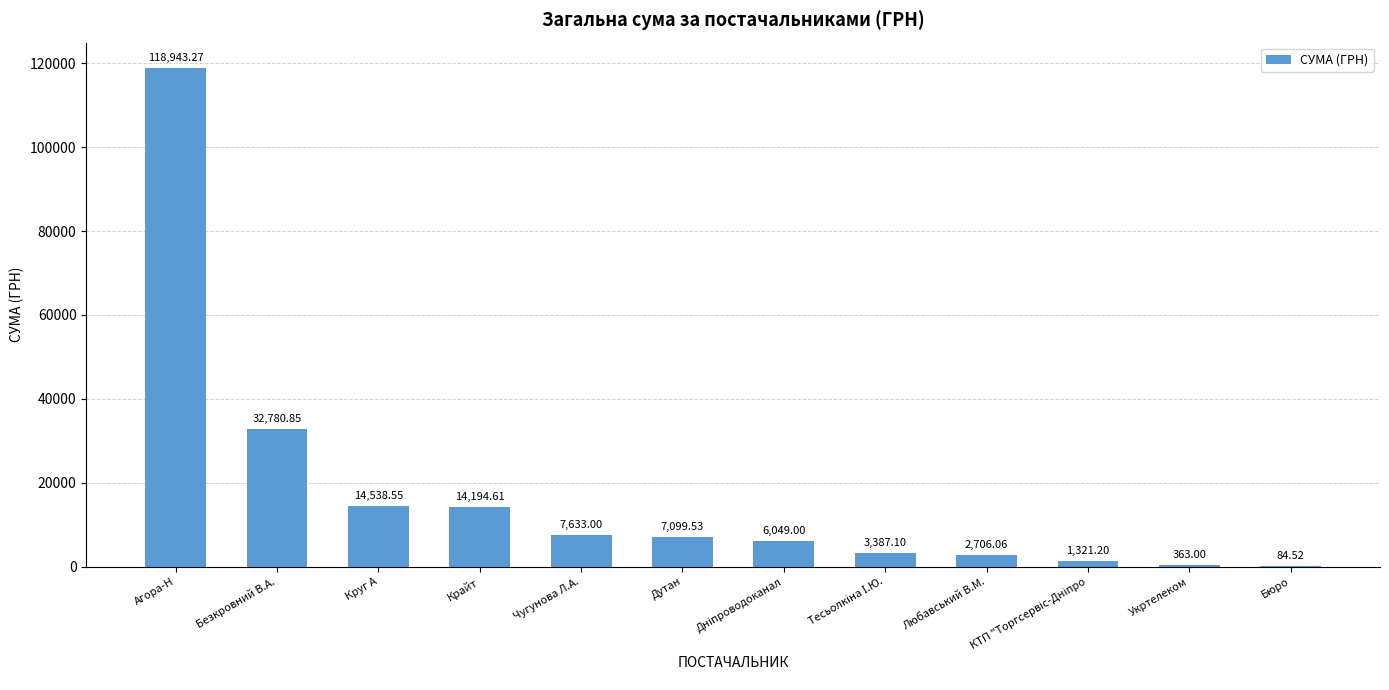

Is it true that the value at Агора-Н is 118943.3?

True